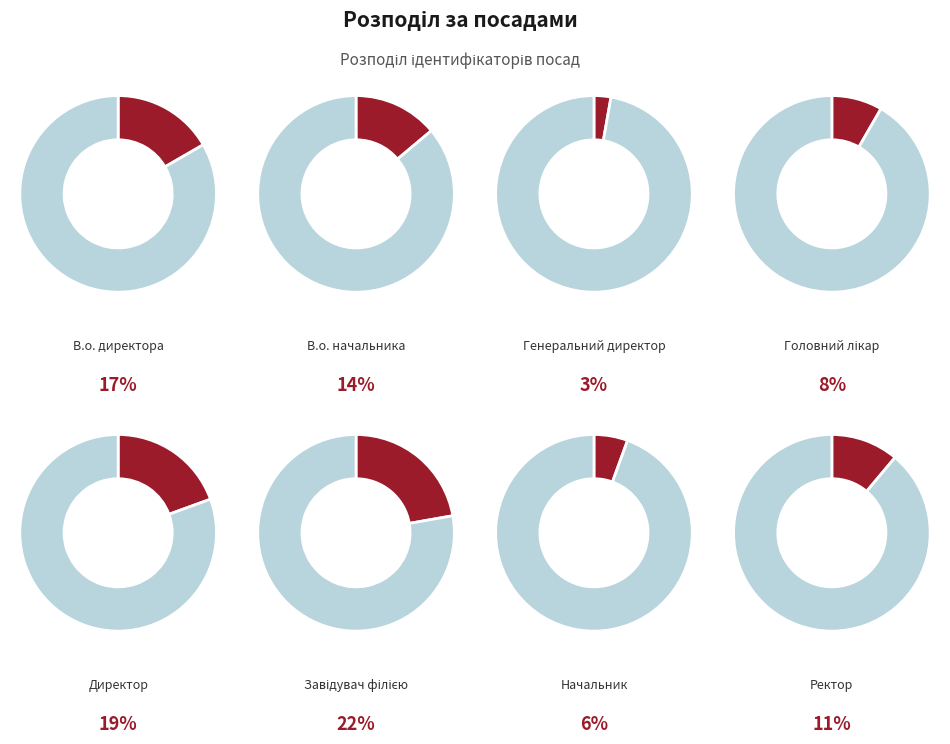

The Начальник slice represents 1% of the pie. True or false?

False